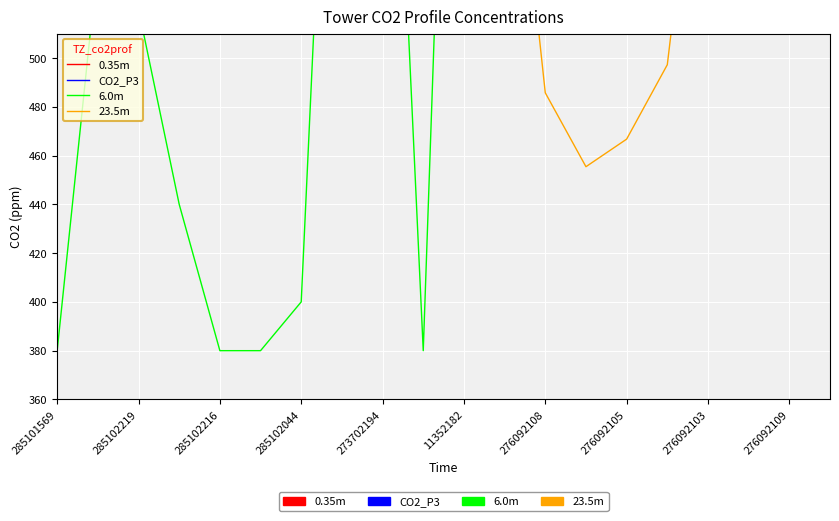

True or false: 23.5m has a value of 780.3 at 285102219.

True